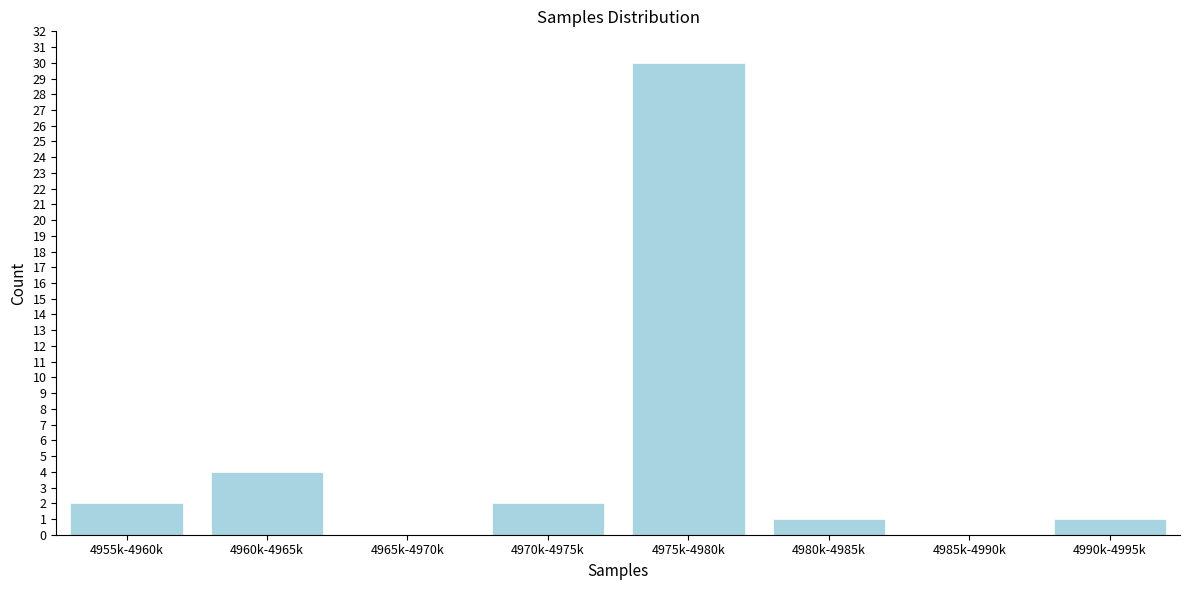

Reading right to left, transcribe all the data shown in this chart.

4990k-4995k=1	4985k-4990k=0	4980k-4985k=1	4975k-4980k=30	4970k-4975k=2	4965k-4970k=0	4960k-4965k=4	4955k-4960k=2